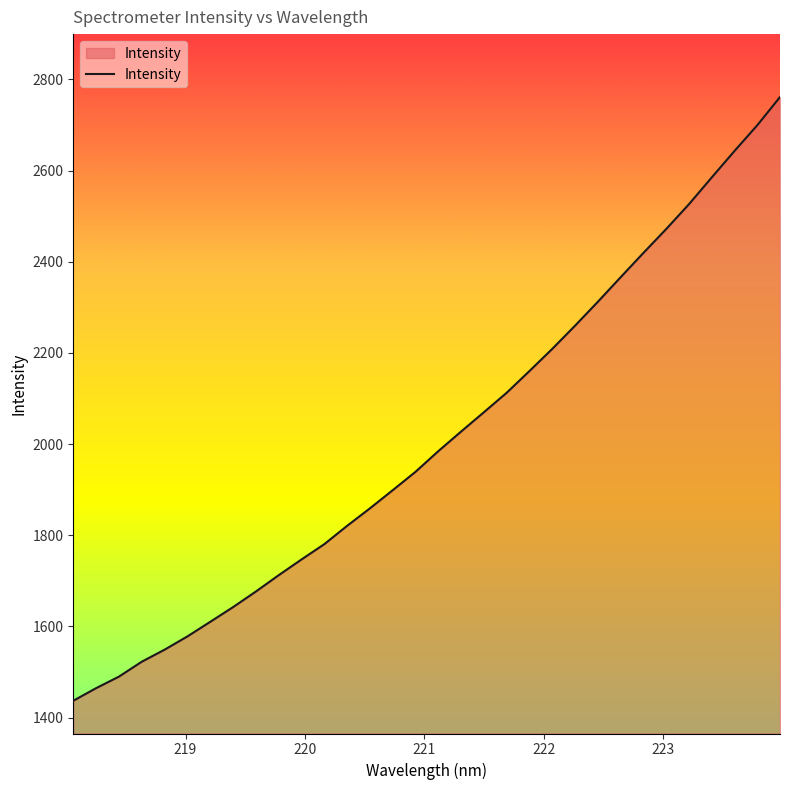

What is the greatest value displayed?

2761.3